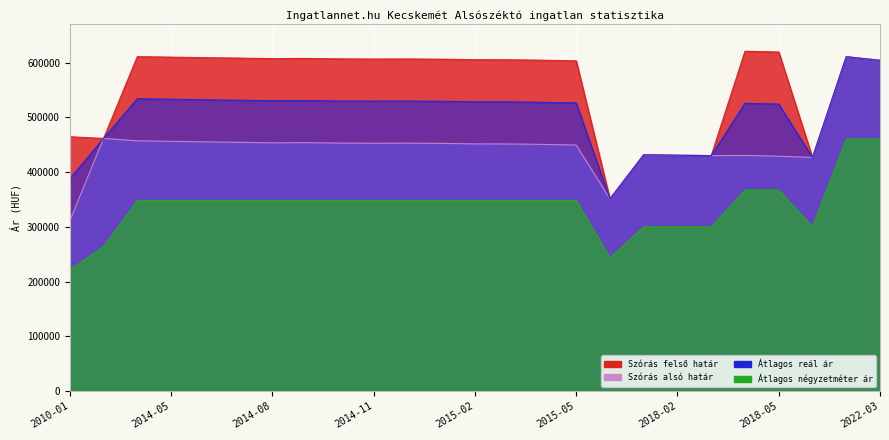

What position from the right is 2018-02?

7